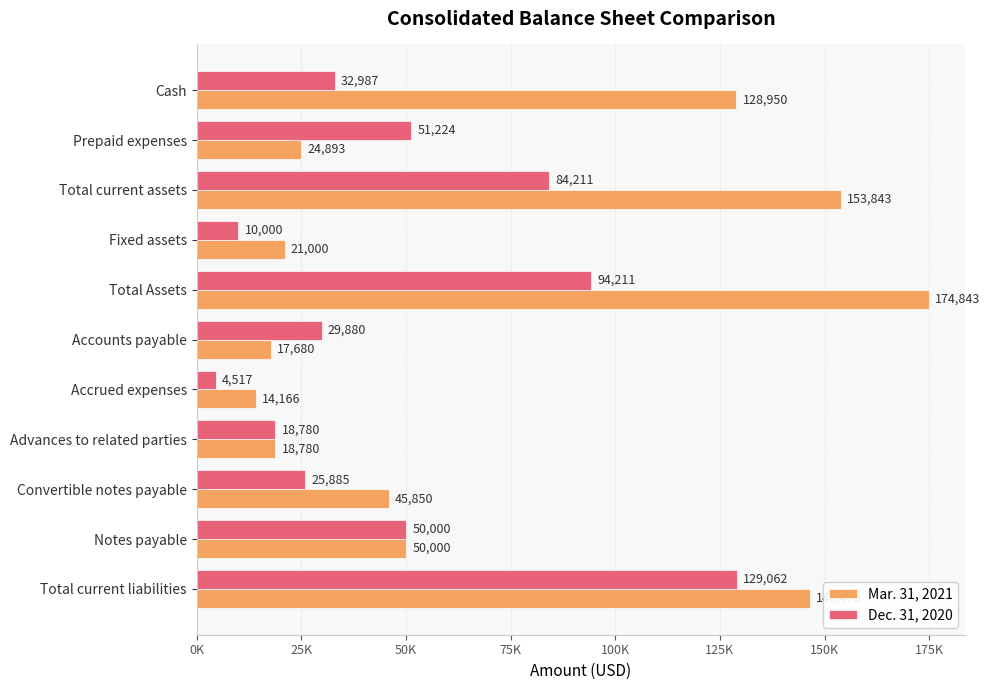

At which category is the sum across all series the highest?

Total current liabilities